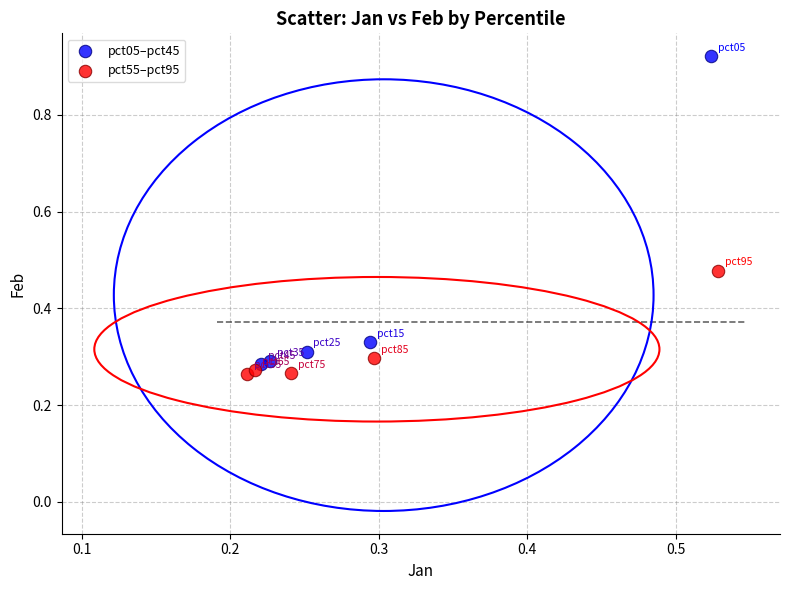

Which series has the widest spread of Y values?

pct05–pct45